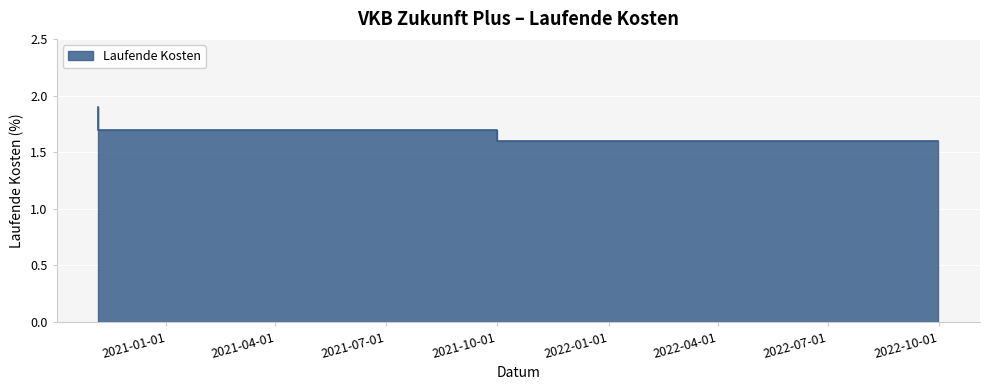

List the labels in order of value, smallest first.

2022-09-30, 2021-10-01, 2020-11-06